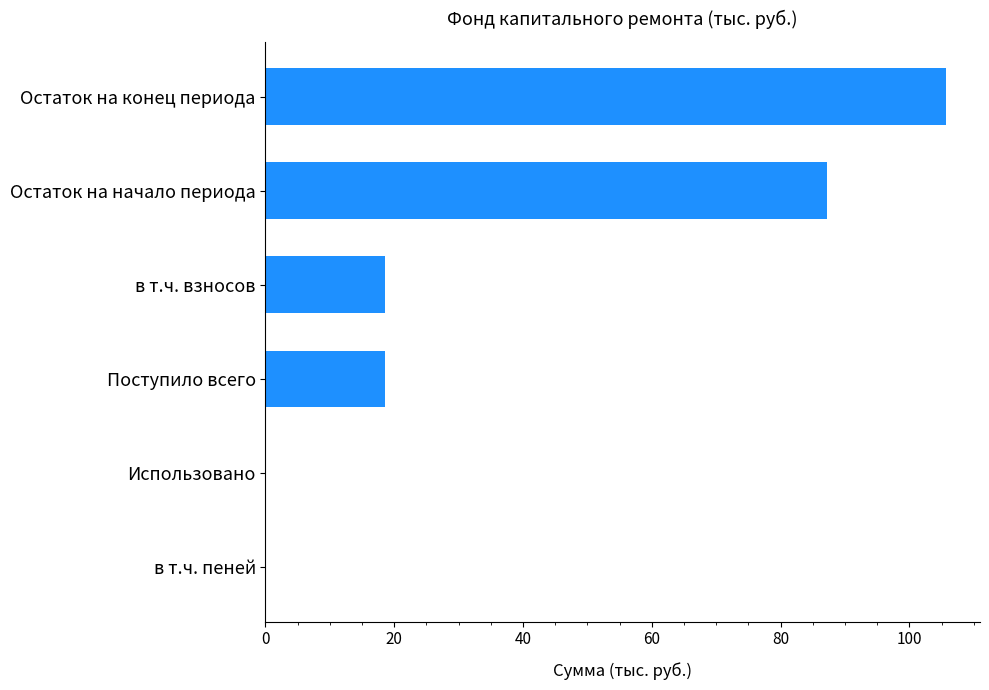

What is the greatest value displayed?

105.7